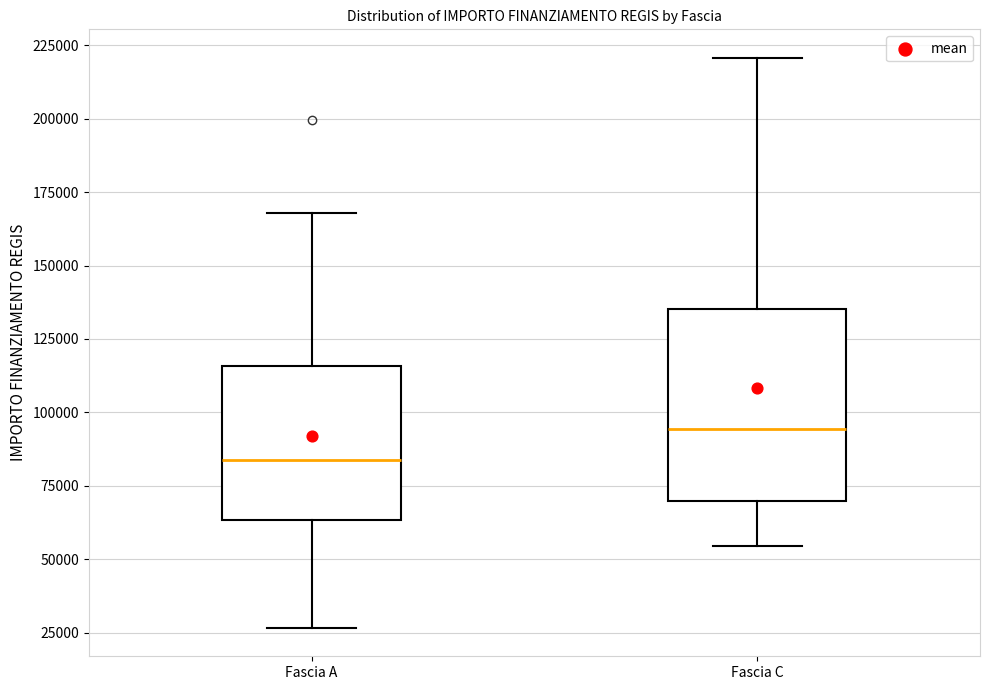

Which box's median line is the lowest?

Fascia A